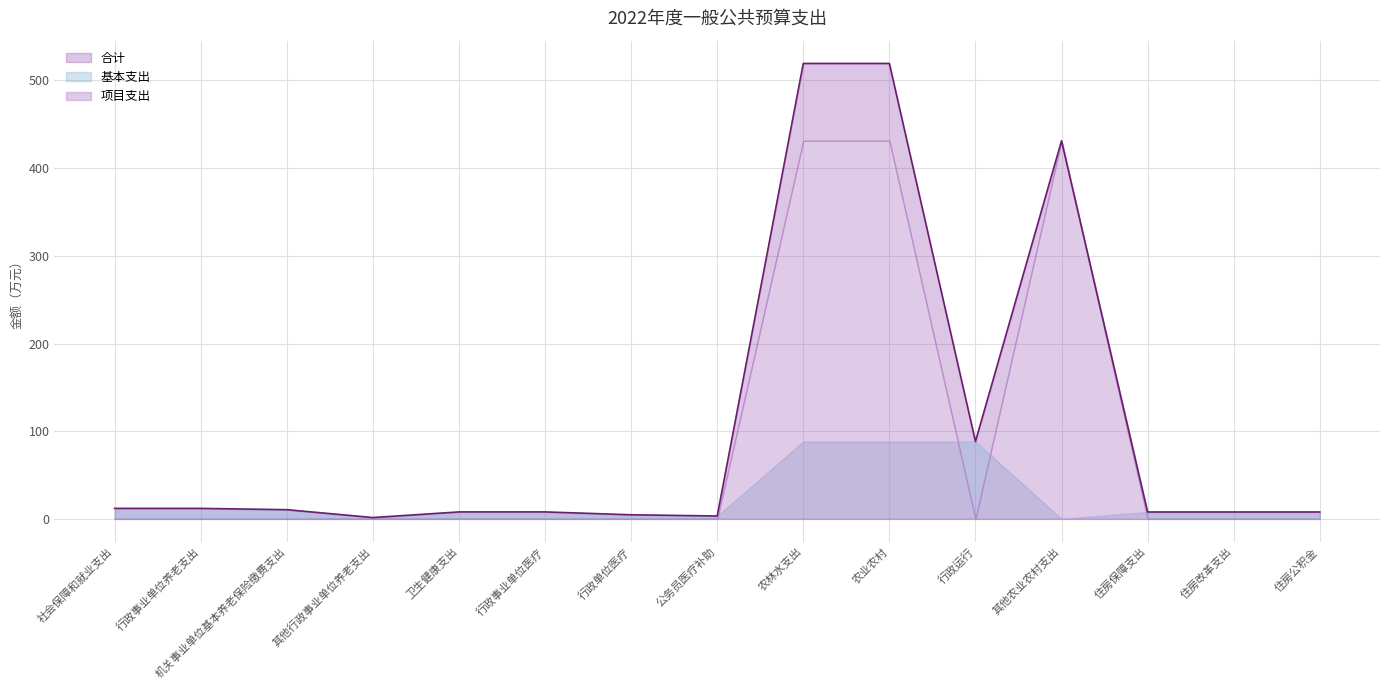

Which series has the largest range (max minus min)?

合计